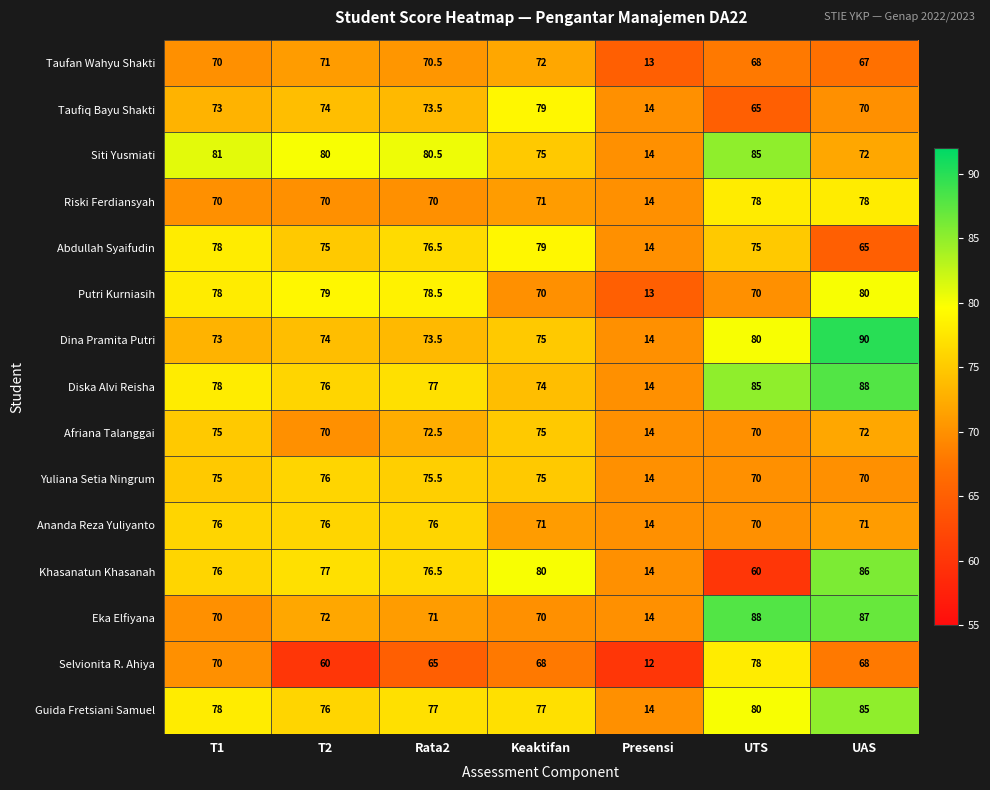

Which series has the largest range (max minus min)?

Dina Pramita Putri